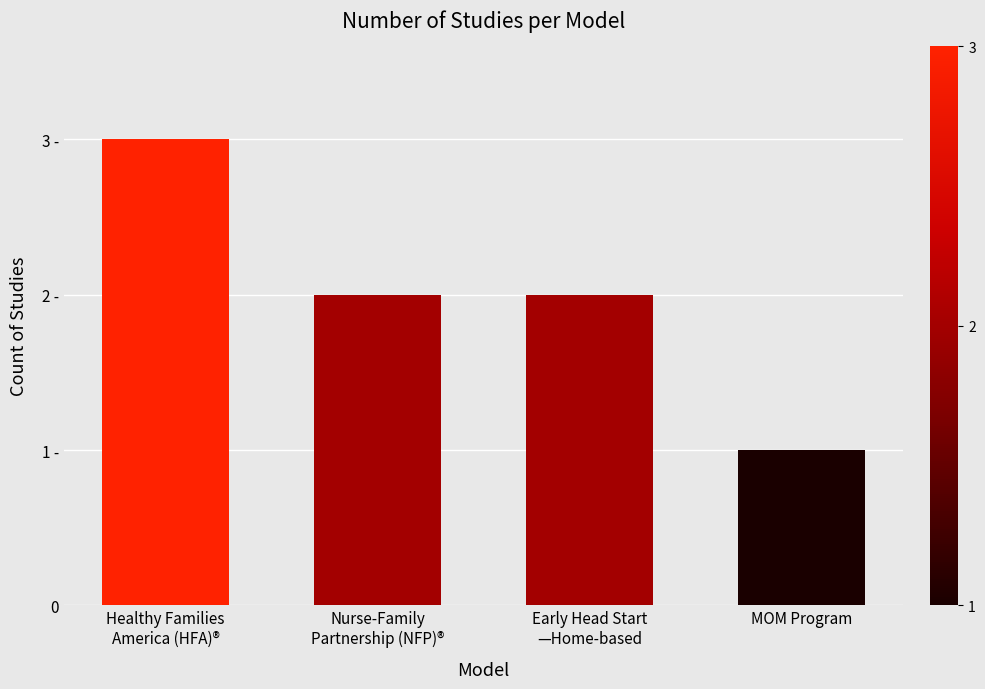

Reading left to right, what are all the values shown in this chart?

3	2	2	1